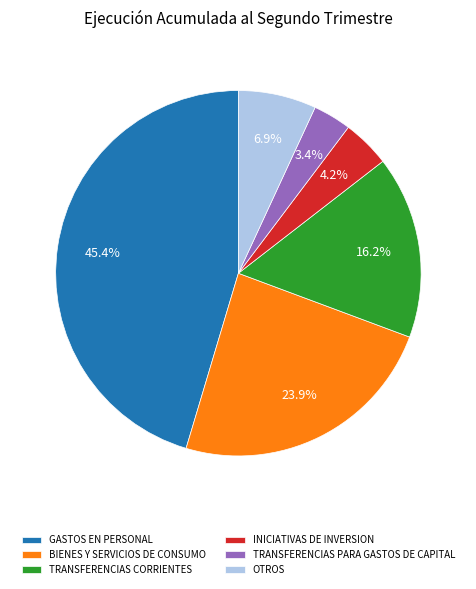

To the nearest percent, what is the difference between the largest and smallest slice percentages?

42%